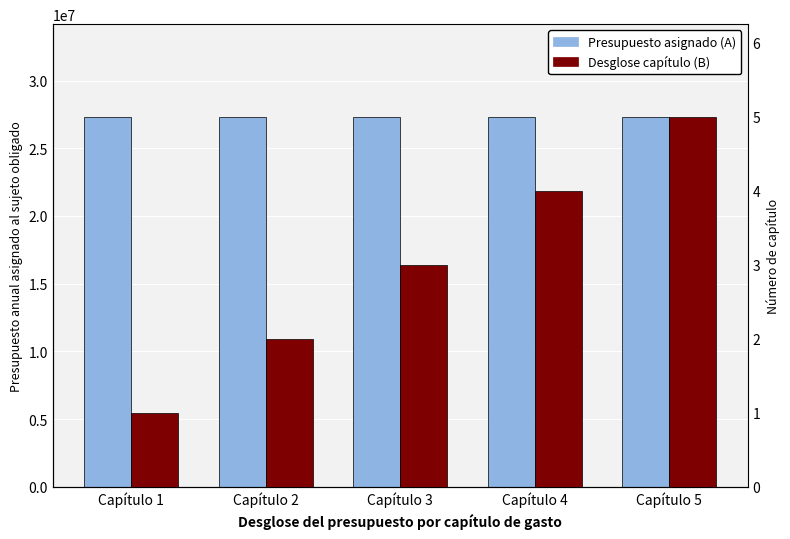

How many values in the Desglose capítulo (B) series are below 3?

2